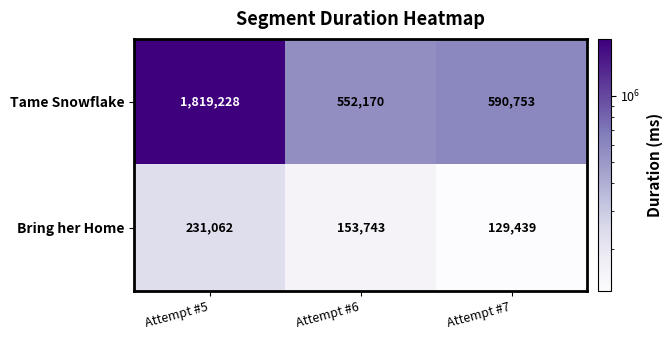

How many values in the Bring her Home series are below 153743?

1